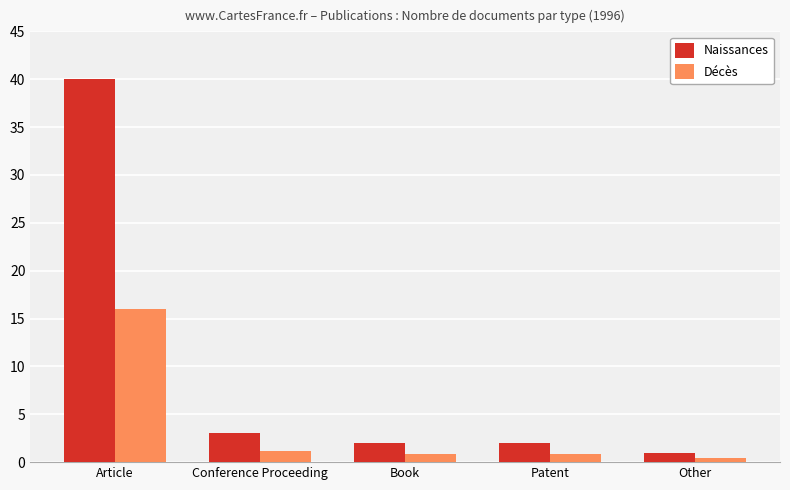

What position from the left is Book?

3